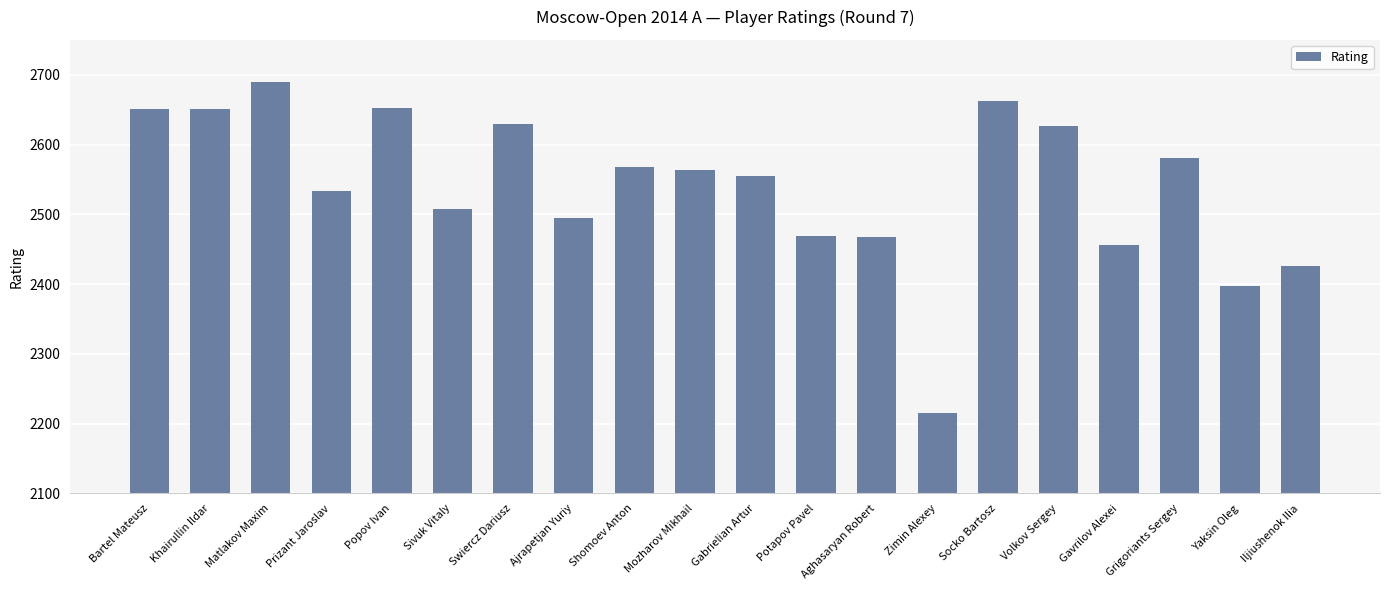

What is the ratio of the value at Potapov Pavel to the value at Grigoriants Sergey?

1.0